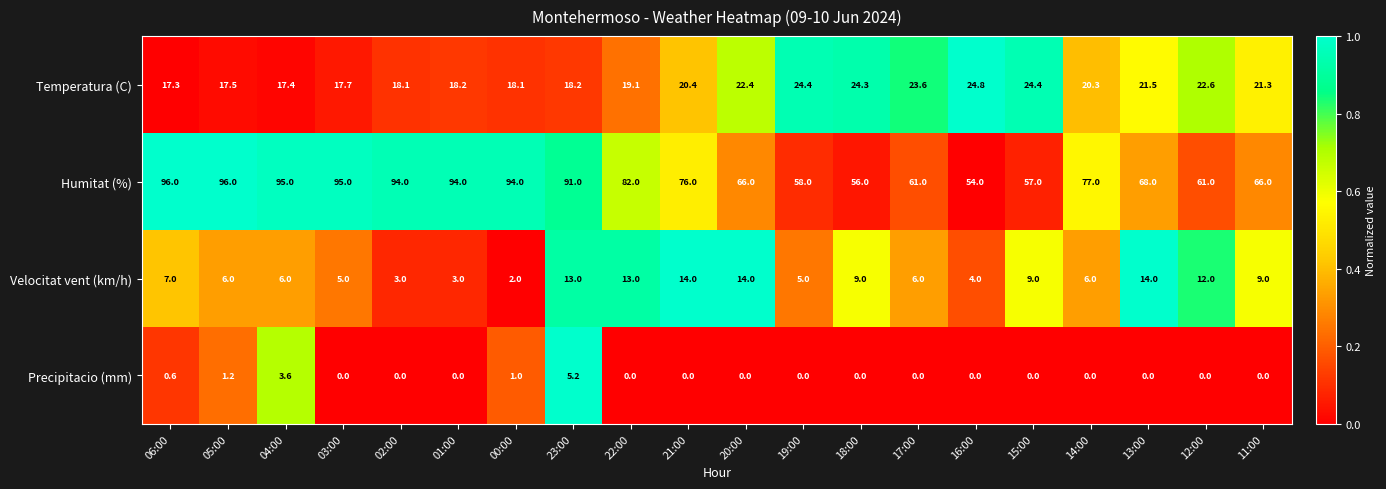

What is the average value of the Temperatura (C) series?

20.6